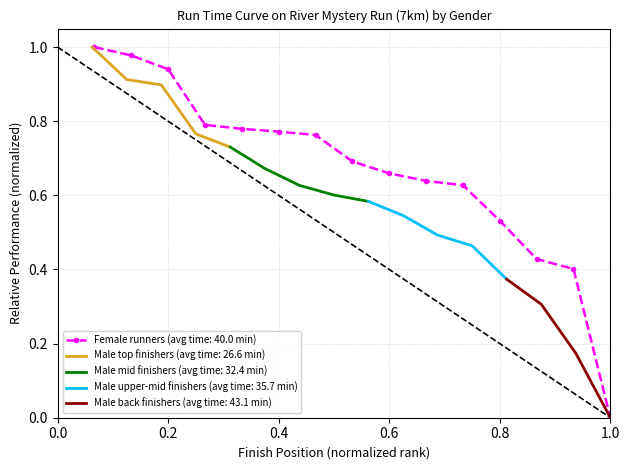

True or false: Female runners (avg time: 40.0 min) has a value of 1.0 at 0.6.

False